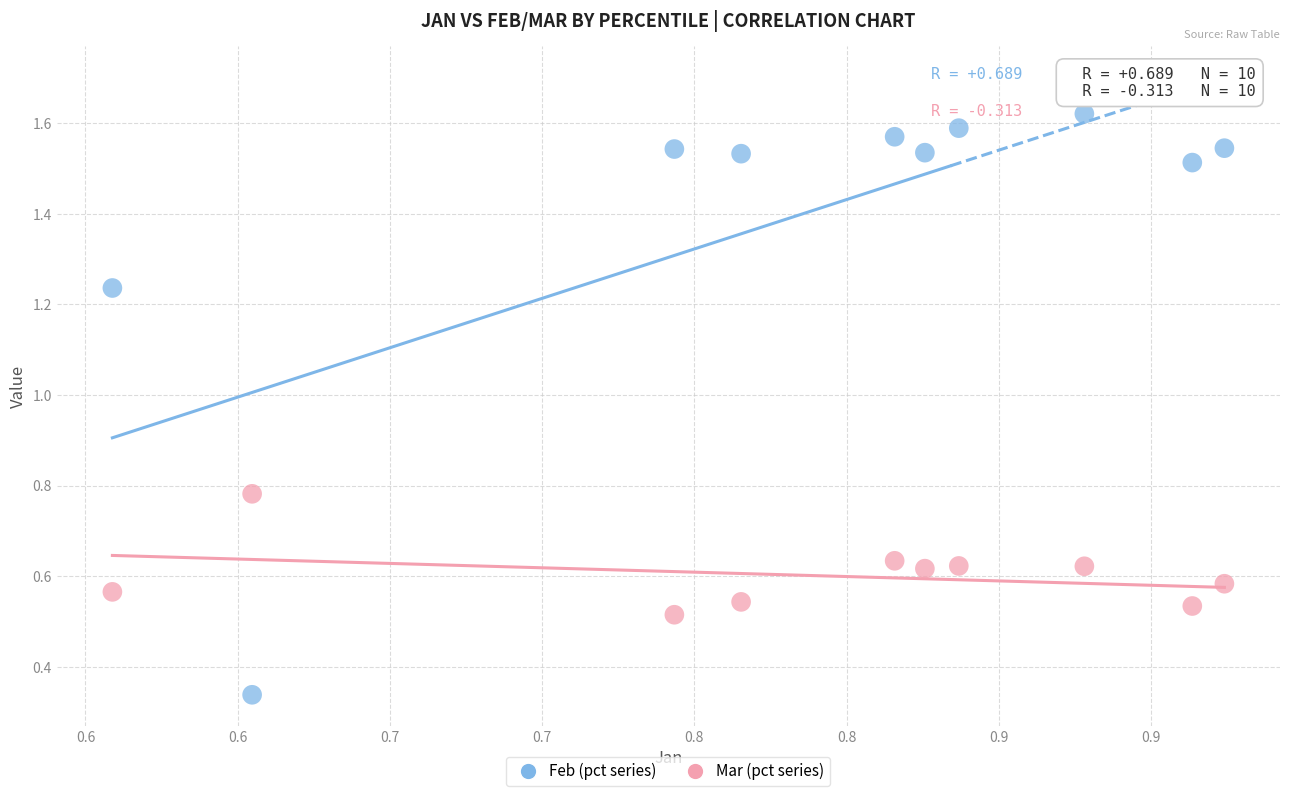

Across all data points, what is the range of Y values (max minus min)?

1.3